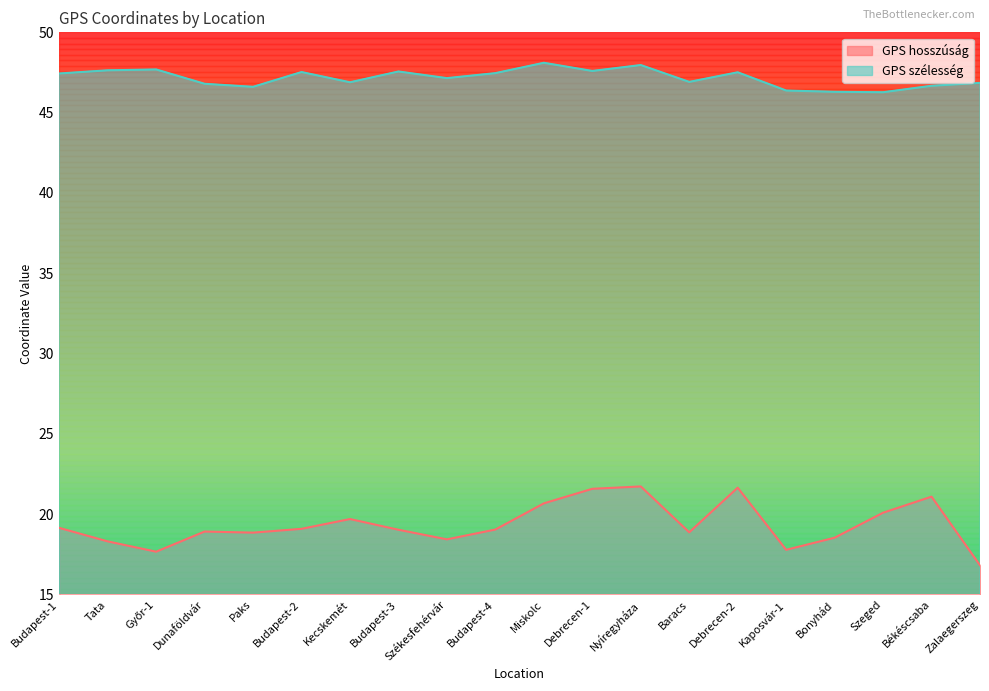

Which has a higher value, Békéscsaba or Debrecen-1?

Debrecen-1